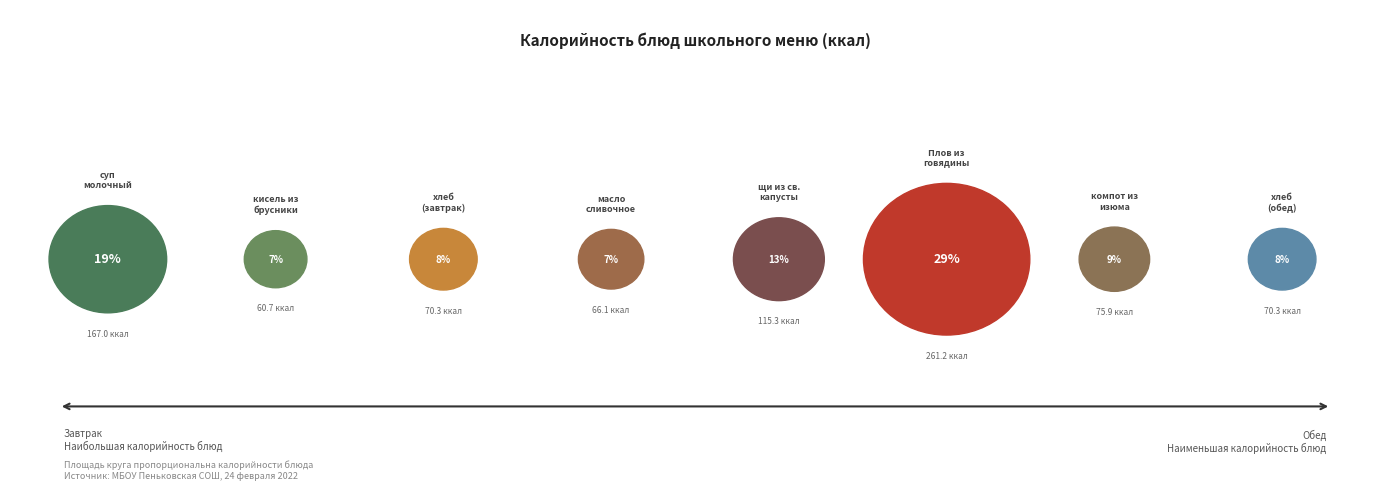

Is it true that кисель из брусники is 1% of the pie?

False